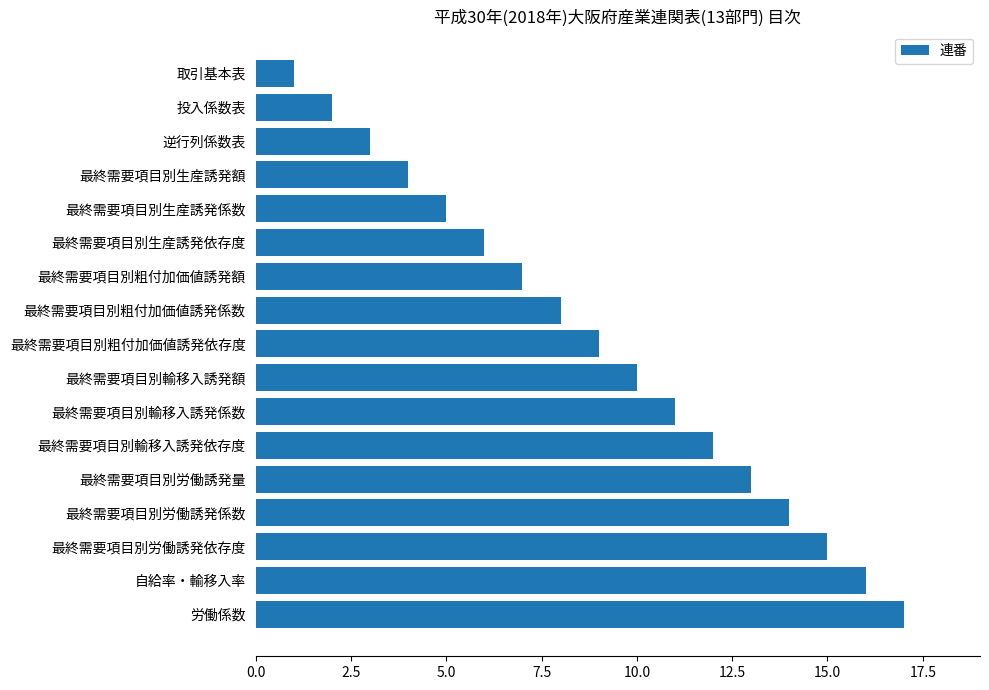

What position from the top is 最終需要項目別労働誘発量?

13